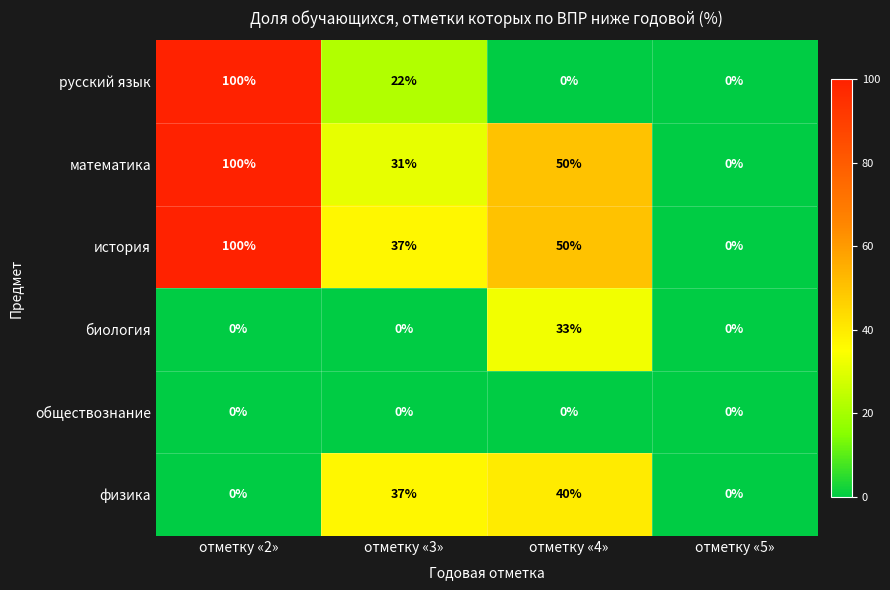

What is the average value of the математика series?

45